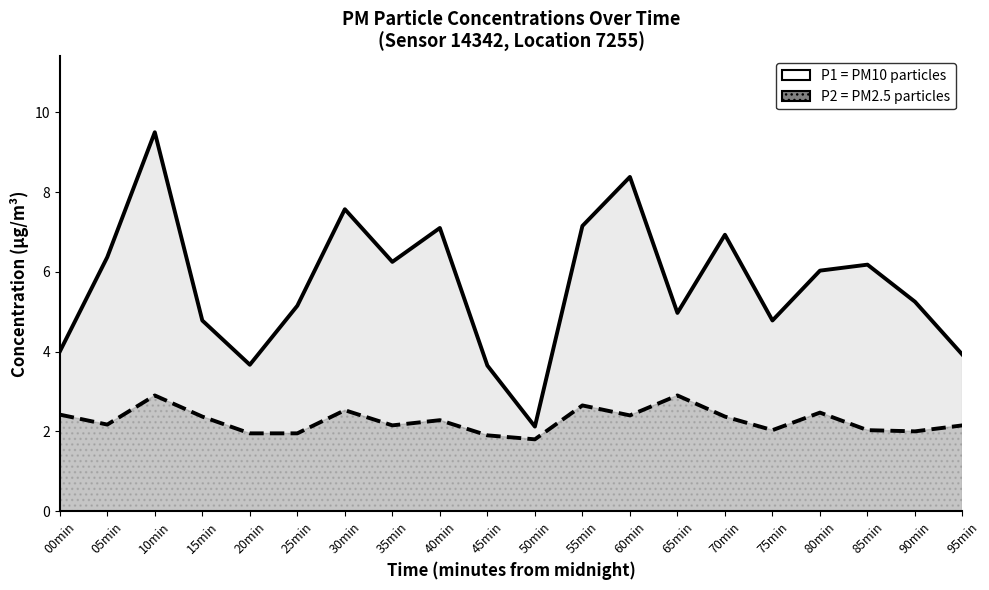

List the series in order of their peak value, lowest first.

P2, P1